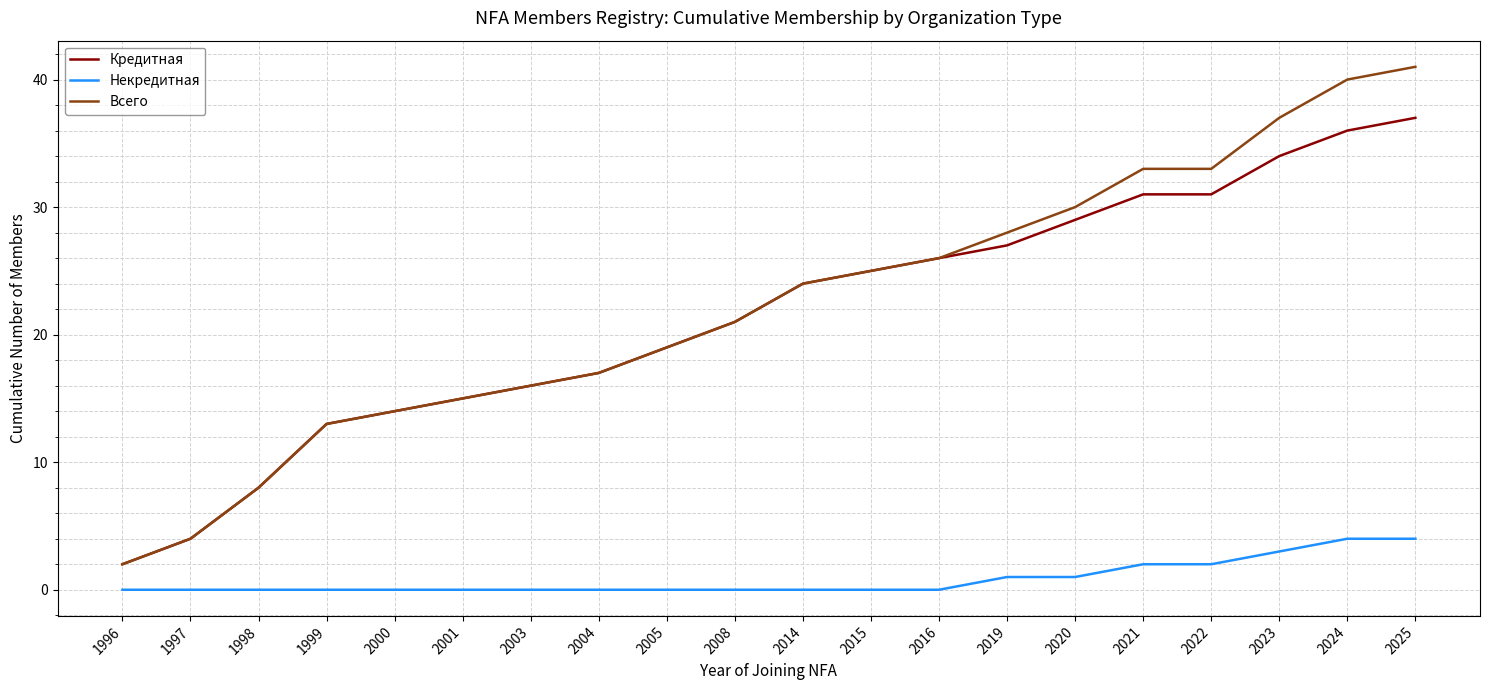

Count the number of data series in this chart.

3